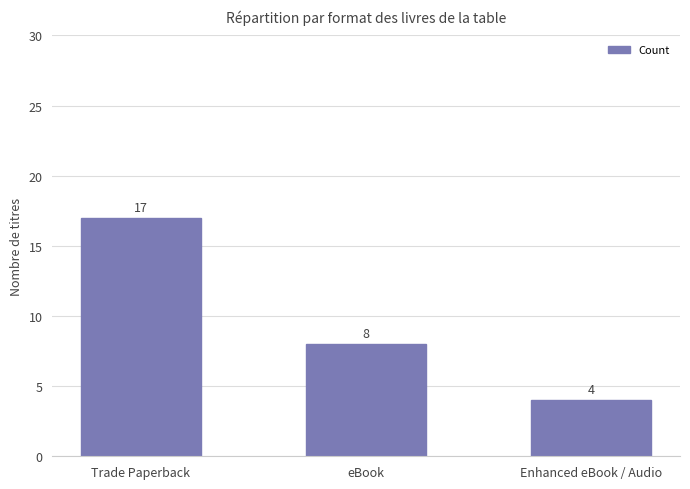

At which category does the chart reach its peak across all series?

Trade Paperback